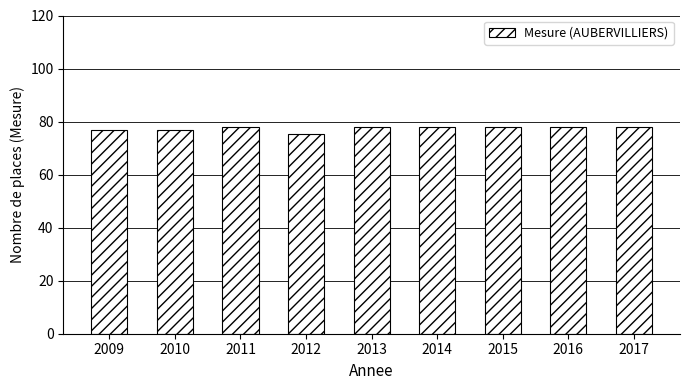

What value does the data have at 2012?

75.5